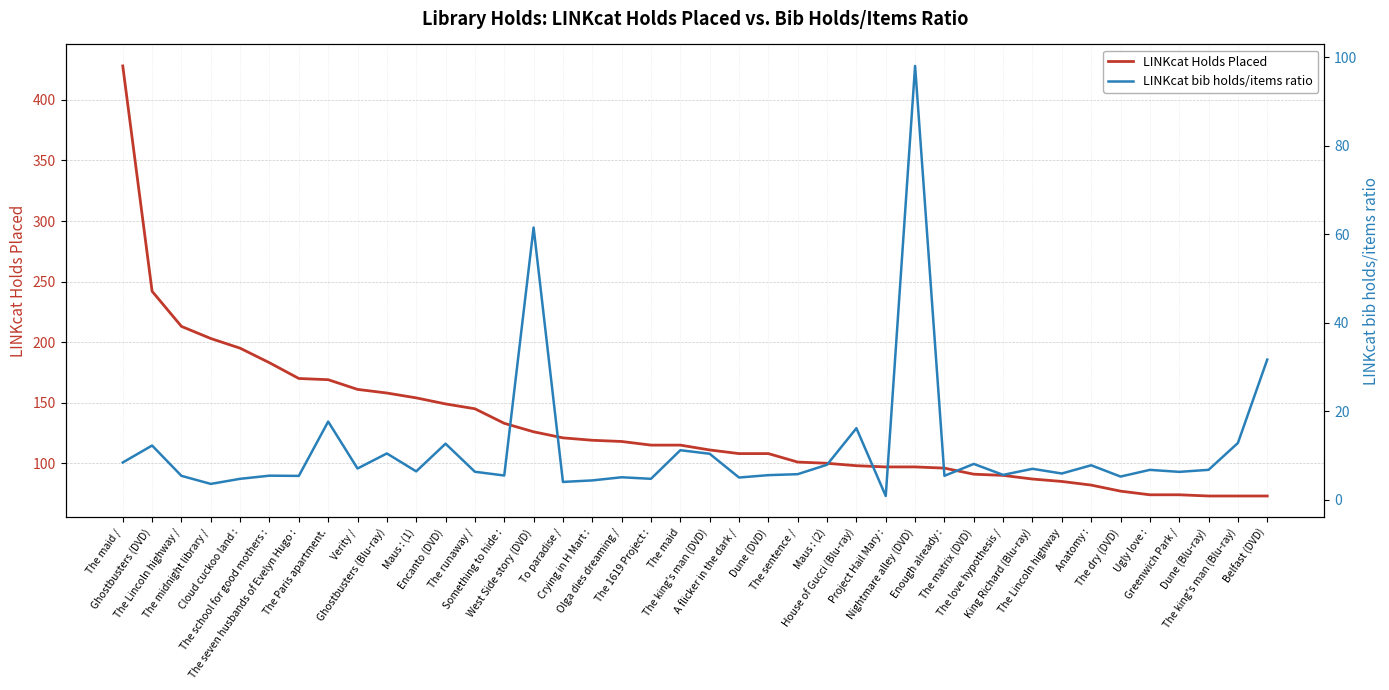

The LINKcat Holds Placed series shows 193.9 at Crying in H Mart :. True or false?

False